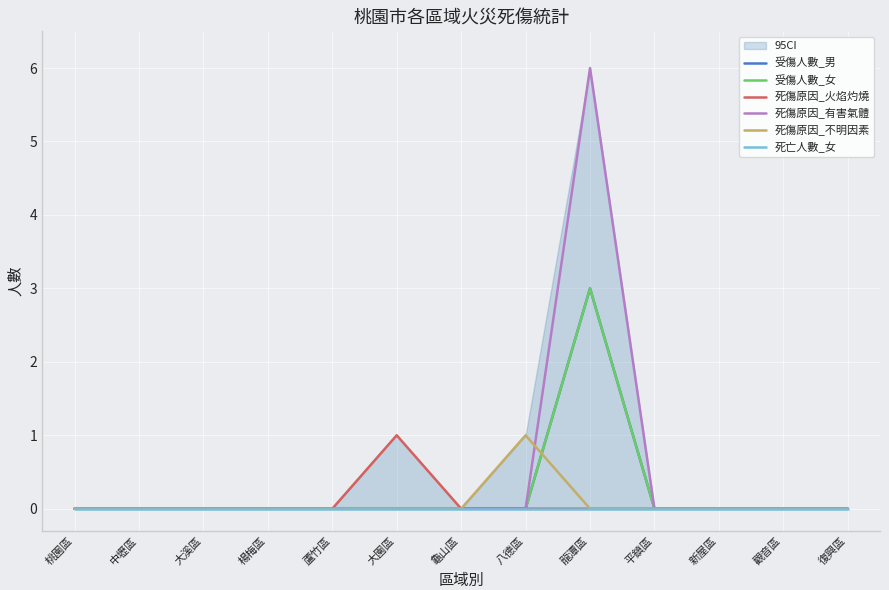

How many data points does each series have?

13